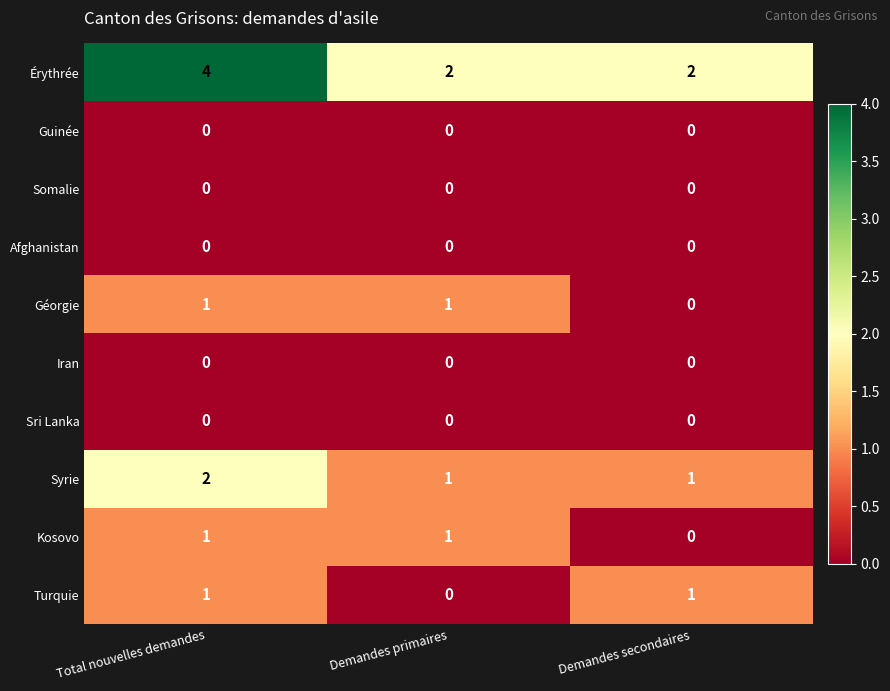

At how many categories does at least one series exceed 1?

3